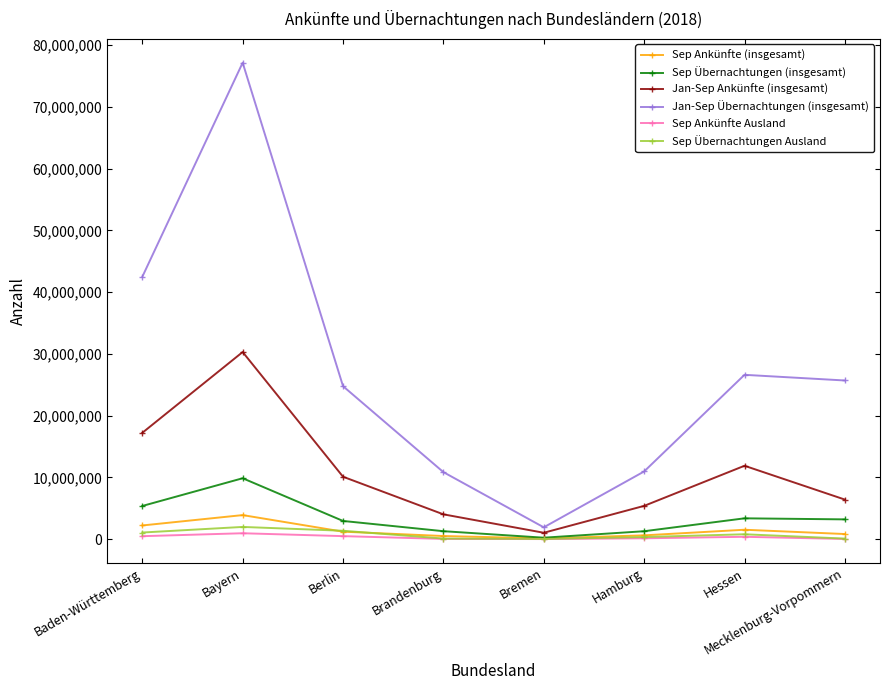

Rank the series by their maximum value, from lowest to highest.

Sep Ankünfte Ausland, Sep Übernachtungen Ausland, Sep Ankünfte (insgesamt), Sep Übernachtungen (insgesamt), Jan-Sep Ankünfte (insgesamt), Jan-Sep Übernachtungen (insgesamt)